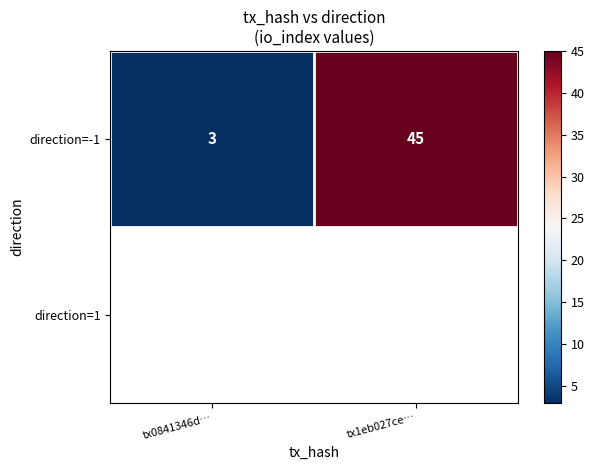

List the labels in order of value, largest first.

tx1eb027ce…, tx0841346d…